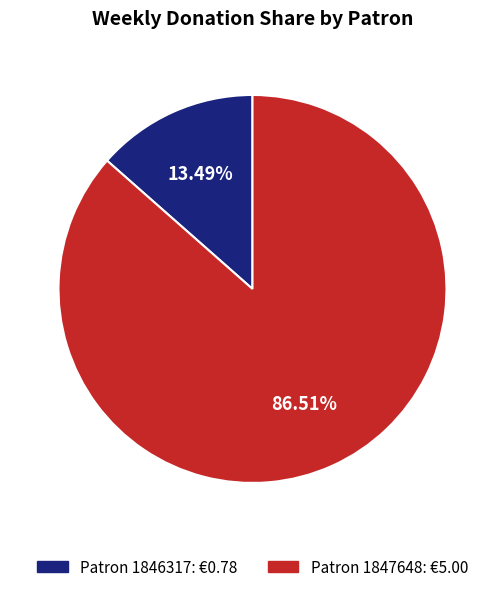

Which slice is the largest?

Patron 1847648: €5.00